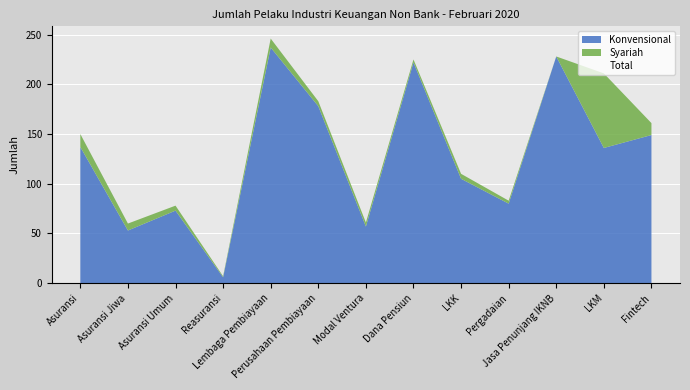

How many values in the Total series are below 150?

6